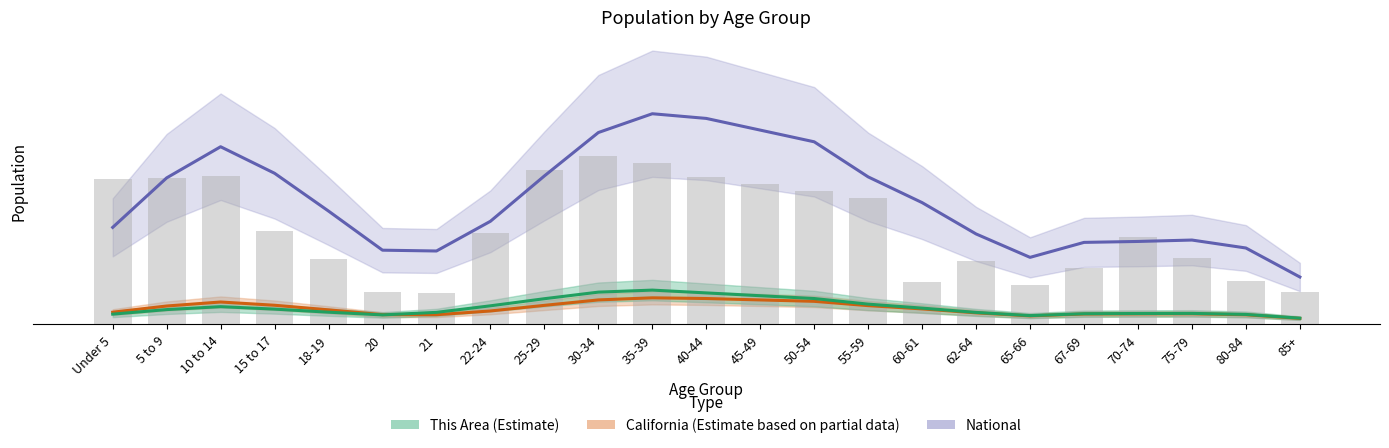

Does the chart contain any negative values?

No